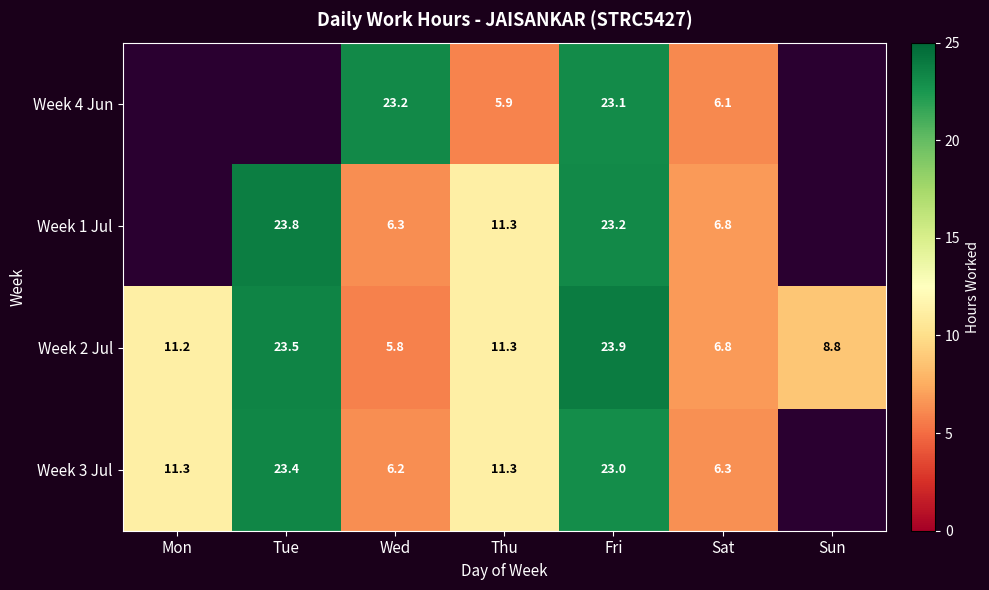

What is the greatest value displayed?

23.9